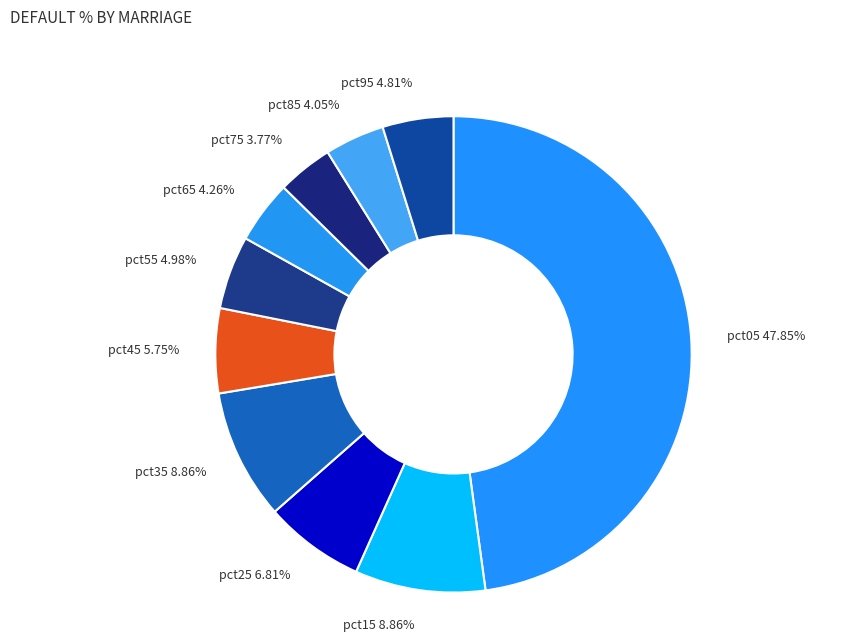

Does pct45 account for over 50% of the chart?

No